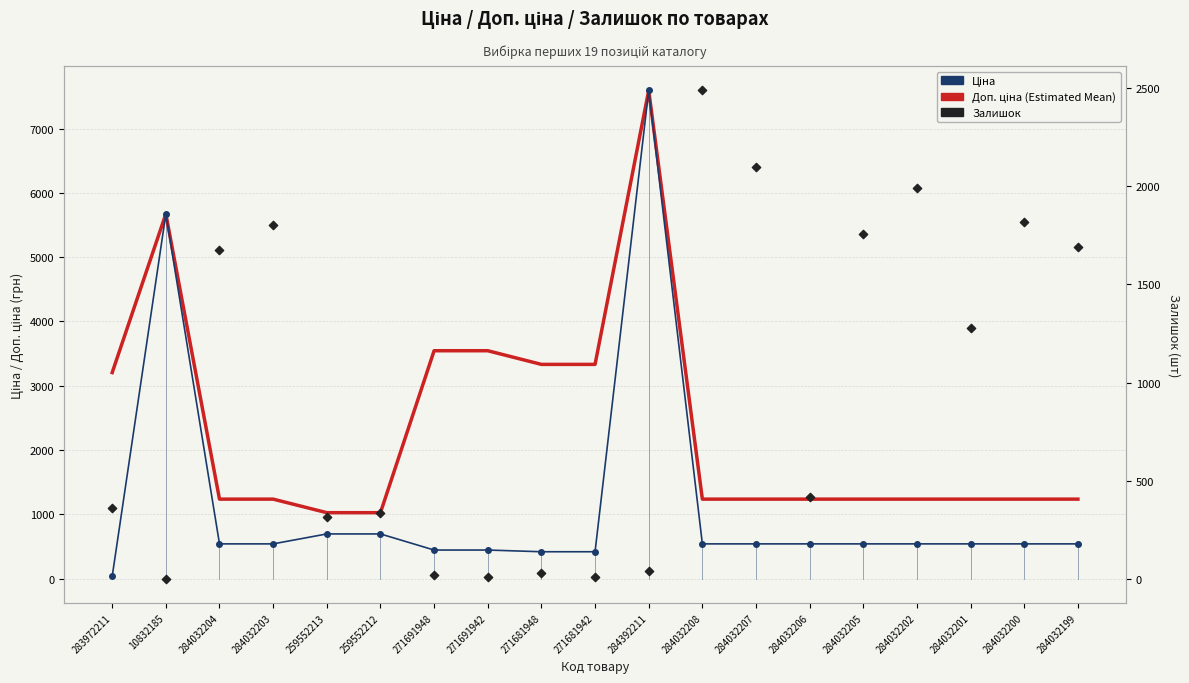

What is the total value across all series at 284032208?

4260.4